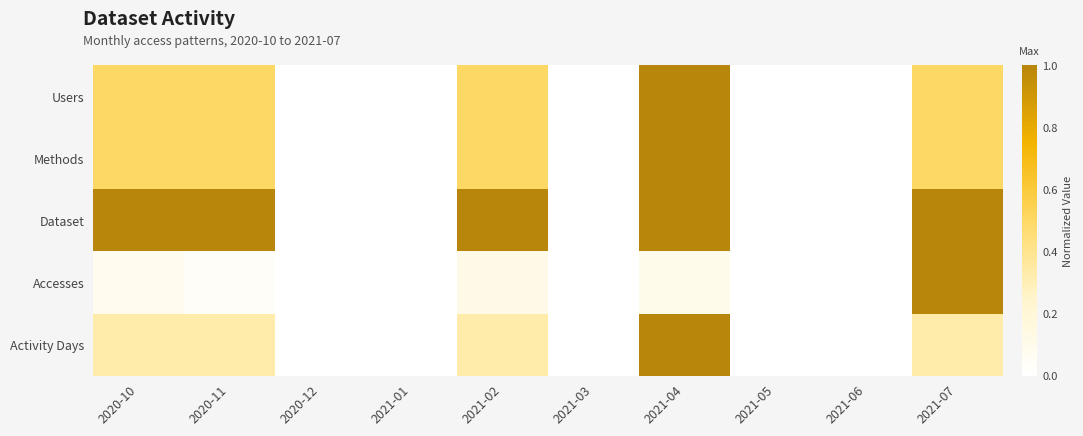

Rank the series at 2020-11 from lowest to highest value.

Accesses, Activity Days, Users, Methods, Dataset